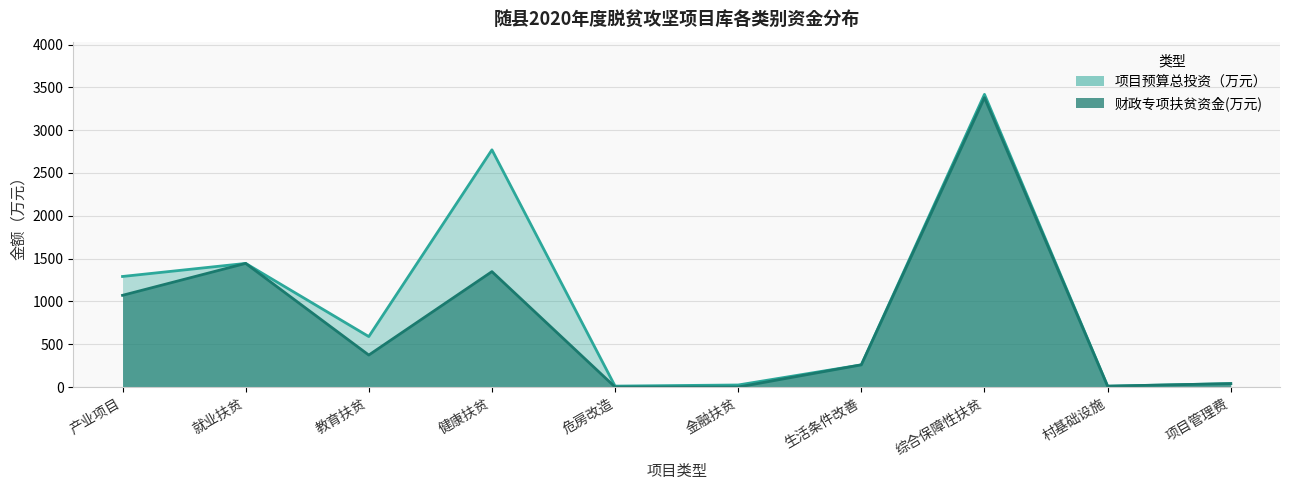

Is it true that 项目预算总投资（万元） equals 2770.1 at 健康扶贫?

True